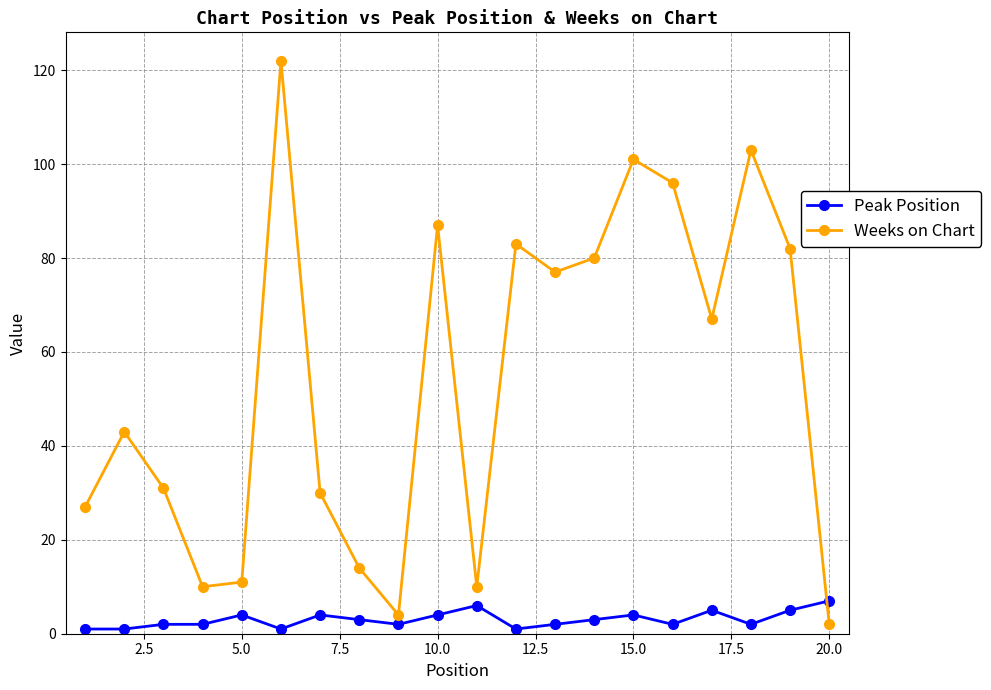

Is this an area chart (filled region under the line)?

No